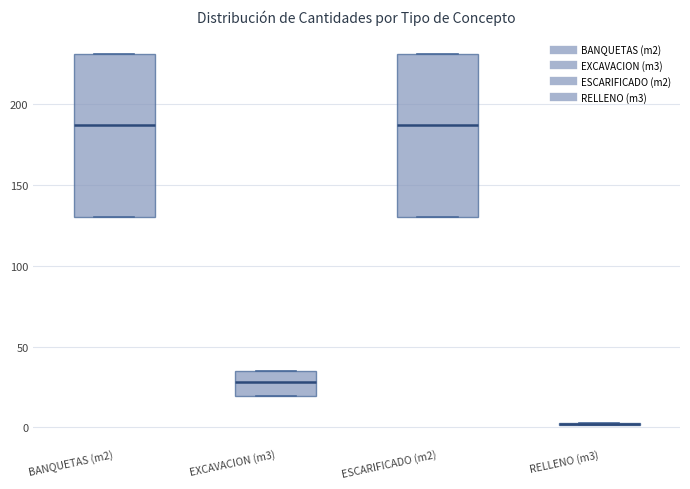

Reading left to right, transcribe this box plot: for each box, give where its median line is, the range the box spans, and where its two whiskers end, as read against the y-axis. The values are not printed on the chart, so give them approximately, as read against the axis.

BANQUETAS (m2): median 190, box 130 to 230, whiskers 130 to 230
EXCAVACION (m3): median 30, box 20 to 35, whiskers 20 to 35
ESCARIFICADO (m2): median 190, box 130 to 230, whiskers 130 to 230
RELLENO (m3): box collapsed to a line at 0, whiskers 0 to 5